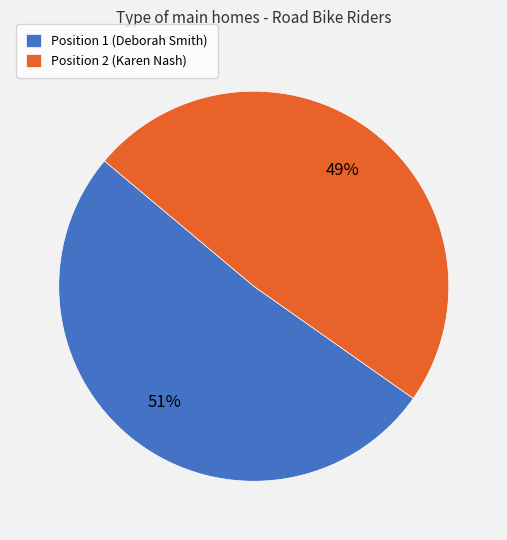

Count the number of slices in the pie.

2